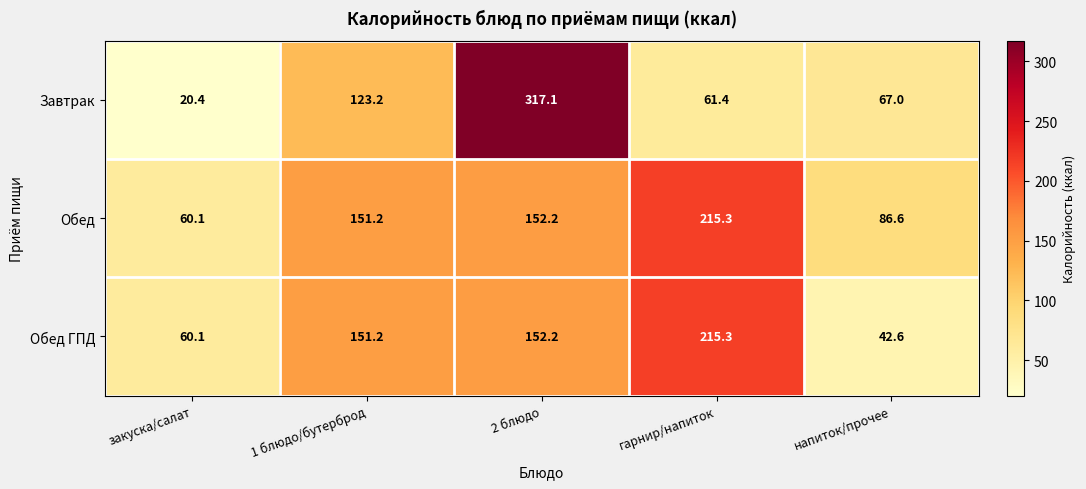

What is the difference between the Обед ГПД values at напиток/прочее and гарнир/напиток?

172.7